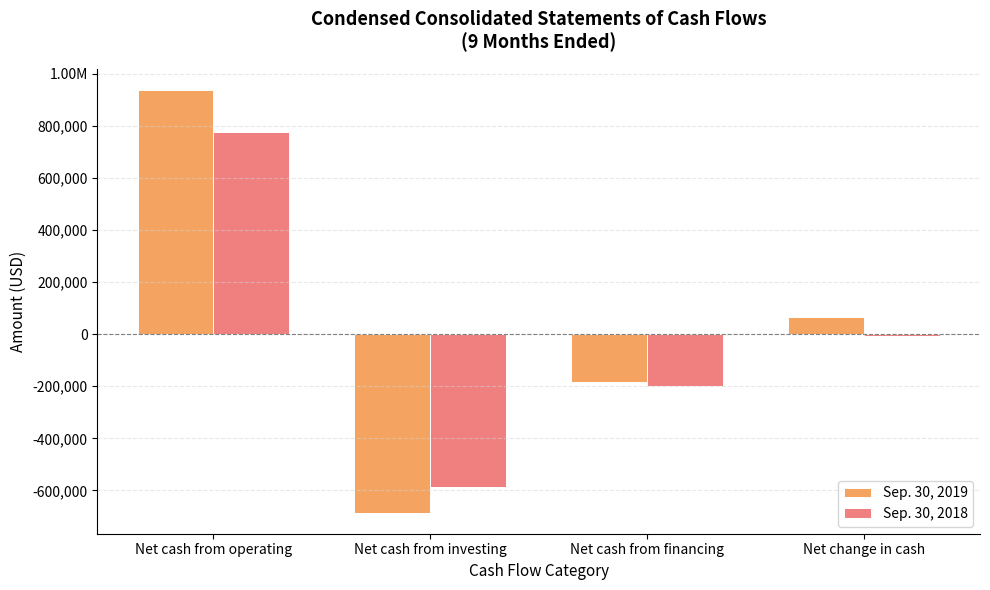

What value does the Sep. 30, 2019 series have at Net cash from financing, to the nearest 50?

-185150